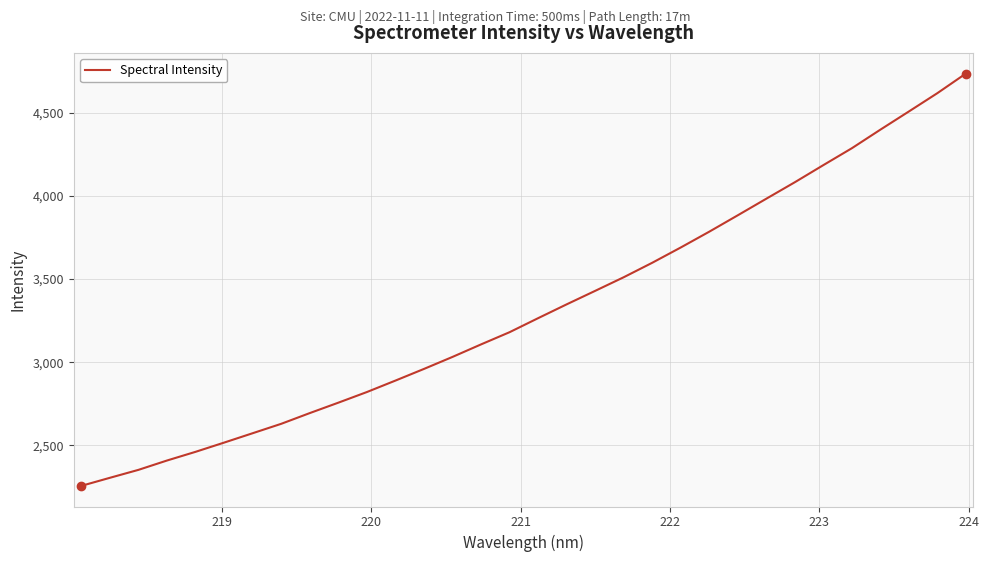

What is the difference between the maximum and minimum values?

2478.0